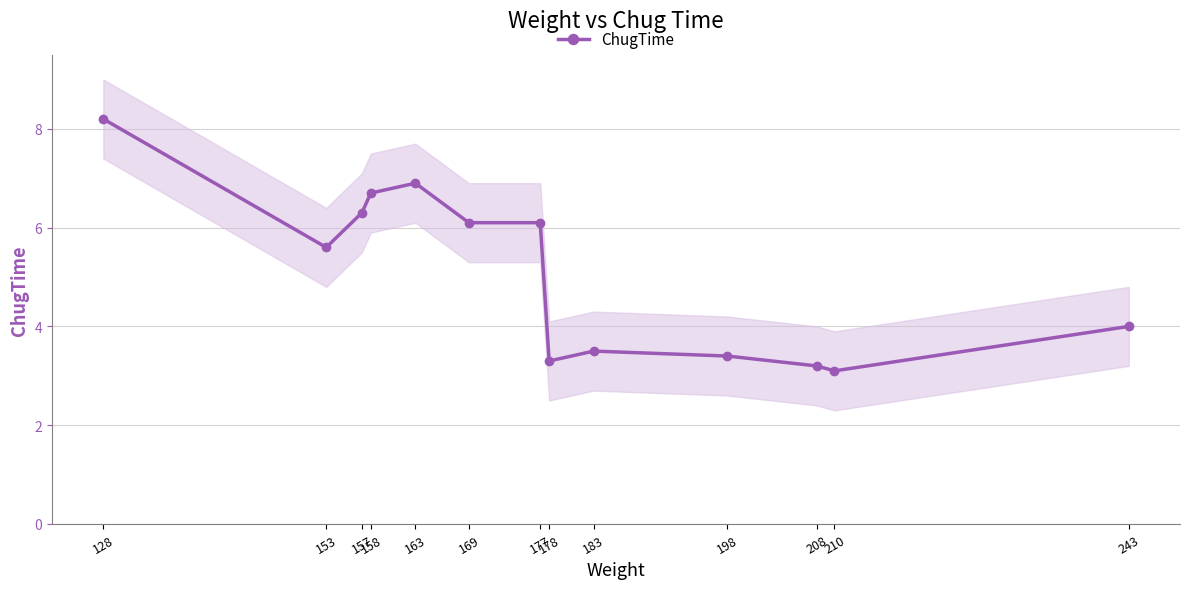

List the labels in order of value, smallest first.

210, 208, 178, 198, 183, 243, 153, 169, 177, 157, 158, 163, 128